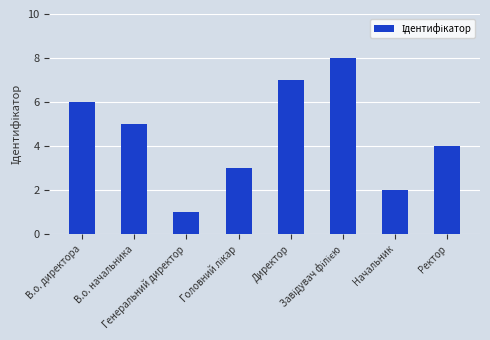

What is the greatest value displayed?

8